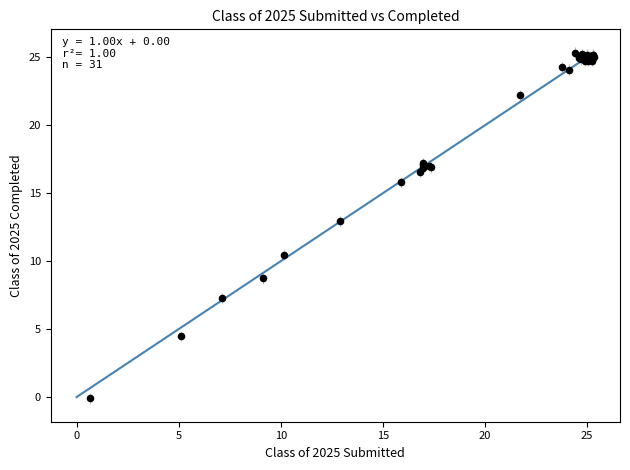

What Y value in the scatter plot is closest to 12?

12.9